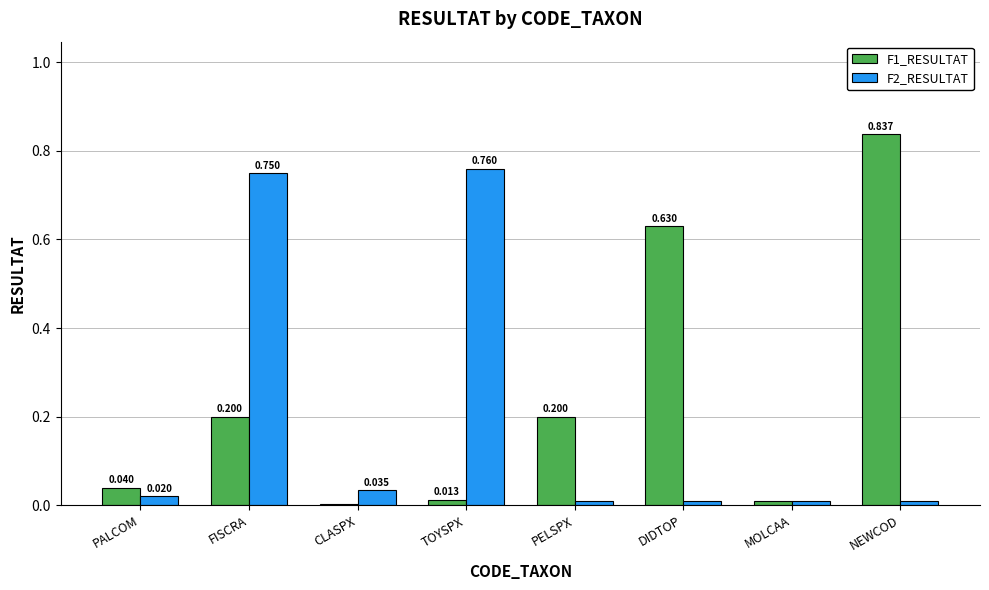

Which category has the highest value in the F2_RESULTAT series?

TOYSPX